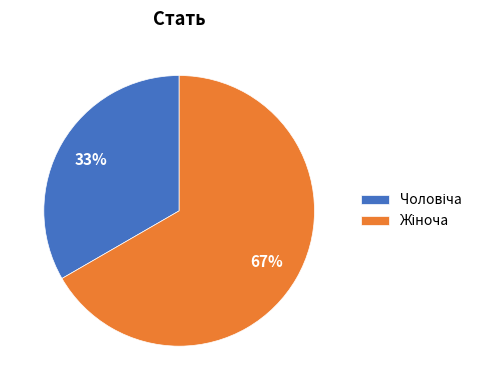

How many slices are in this pie chart?

2